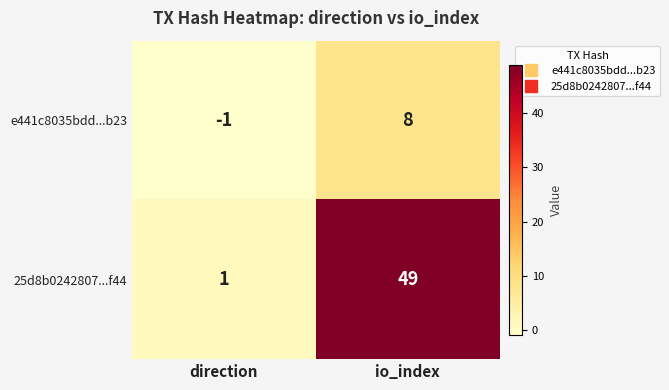

Rank the categories by e441c8035bdd...b23 value from highest to lowest.

io_index, direction